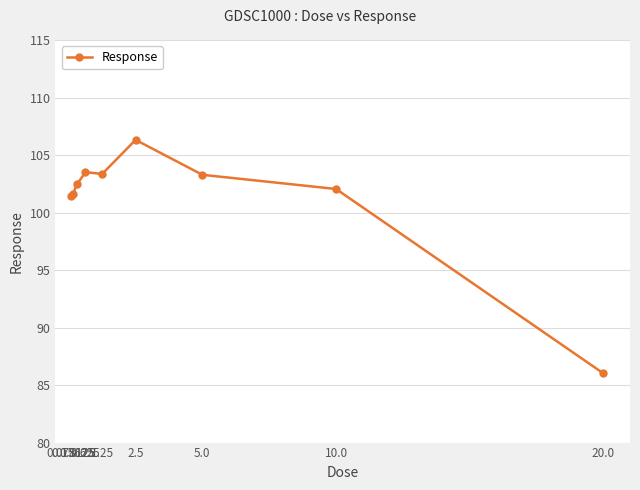

What is the greatest value displayed?

106.3